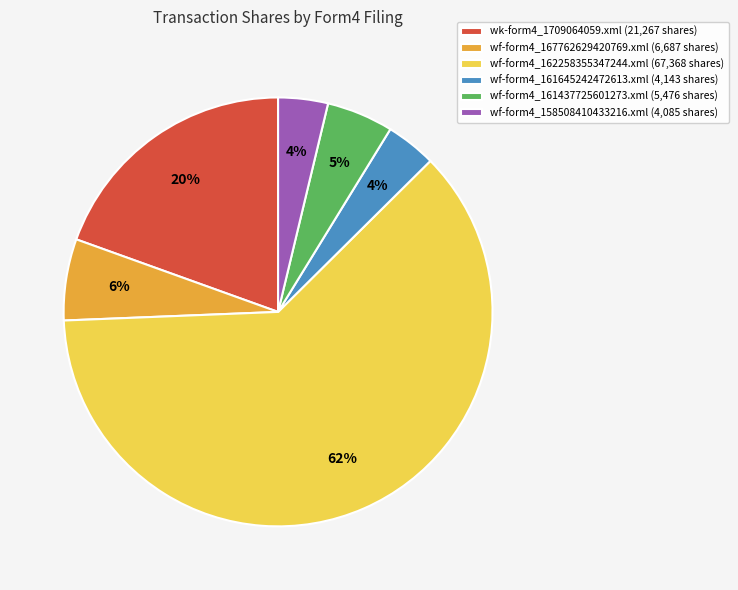

To the nearest percent, what is the average slice percentage?

17%